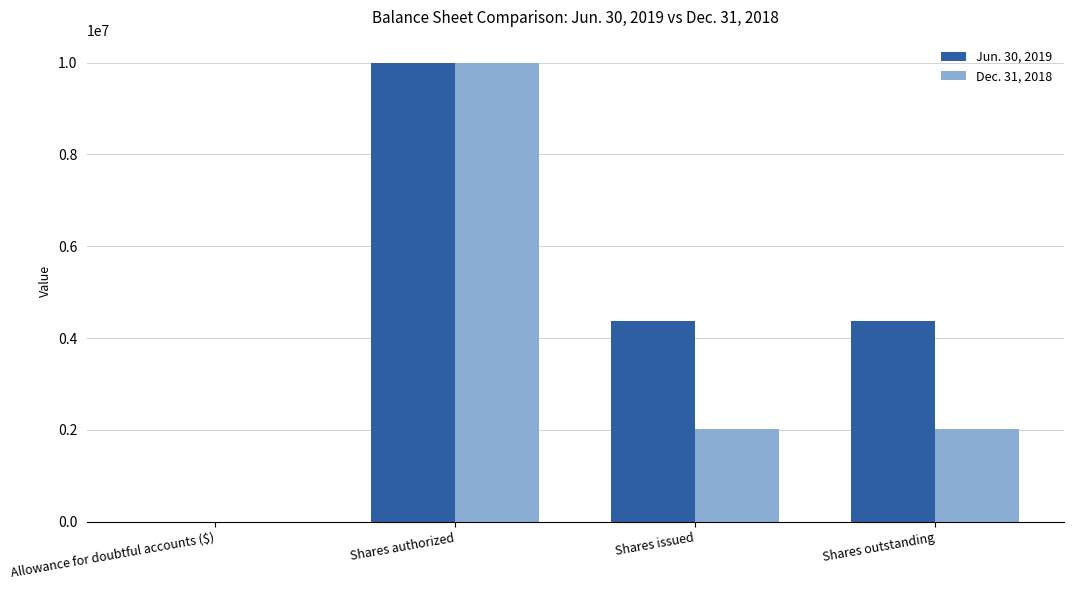

Which category has the highest value in the Jun. 30, 2019 series?

Shares authorized